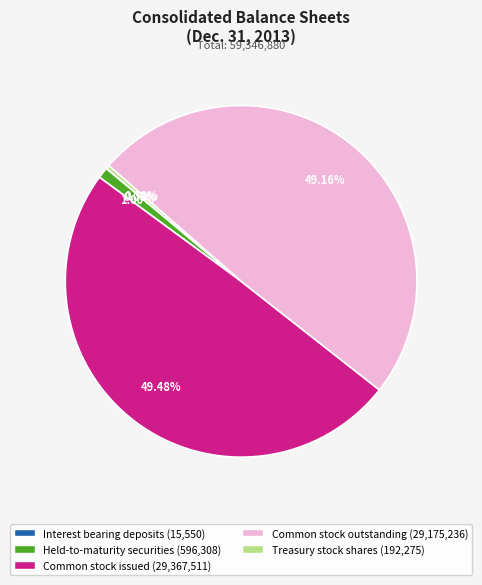

Does any single category account for the majority?

No